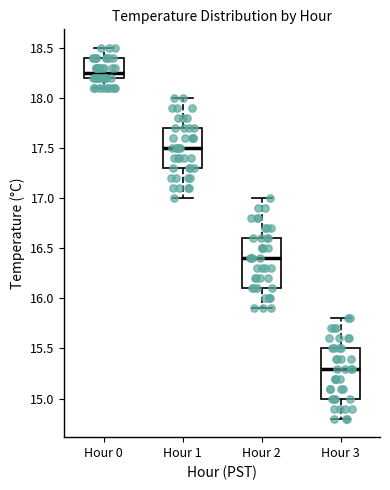

Reading left to right, read every box against the y-axis: the position of its median line, the range the box covers, and the ends of its whiskers. The values are not printed on the chart, so give them approximately, as read against the axis.

Hour 0: median 18.25, box 18.20 to 18.40, whiskers 18.10 to 18.50
Hour 1: median 17.50, box 17.30 to 17.70, whiskers 17.00 to 18.00
Hour 2: median 16.40, box 16.10 to 16.60, whiskers 15.90 to 17.00
Hour 3: median 15.30, box 15.00 to 15.50, whiskers 14.80 to 15.80